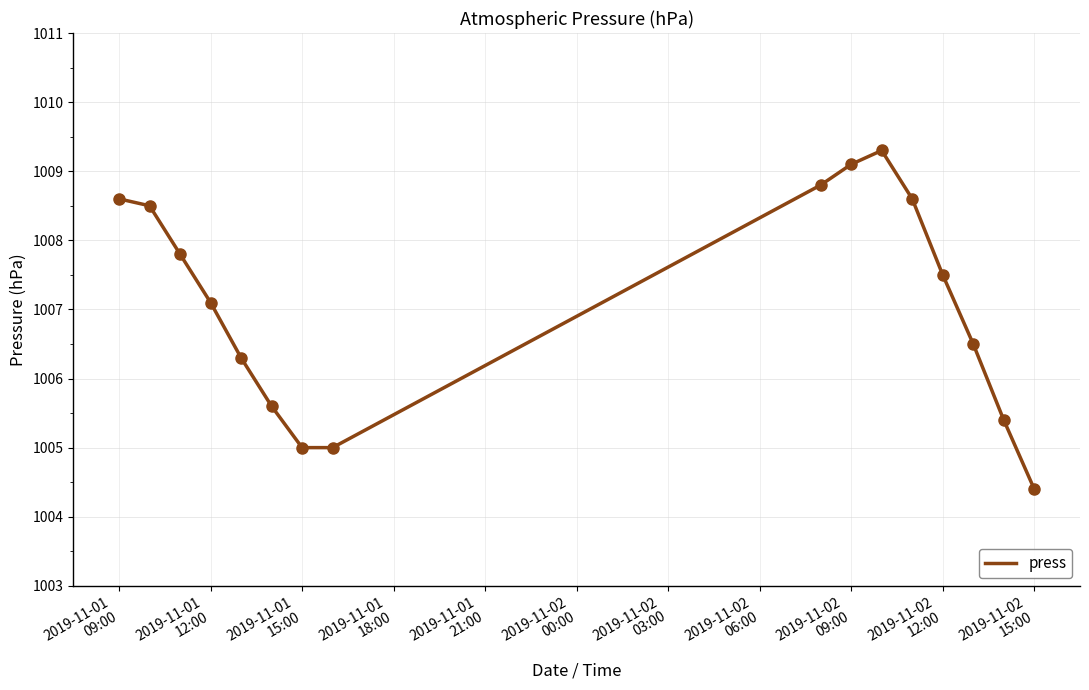

What is the smallest value displayed?

1004.4